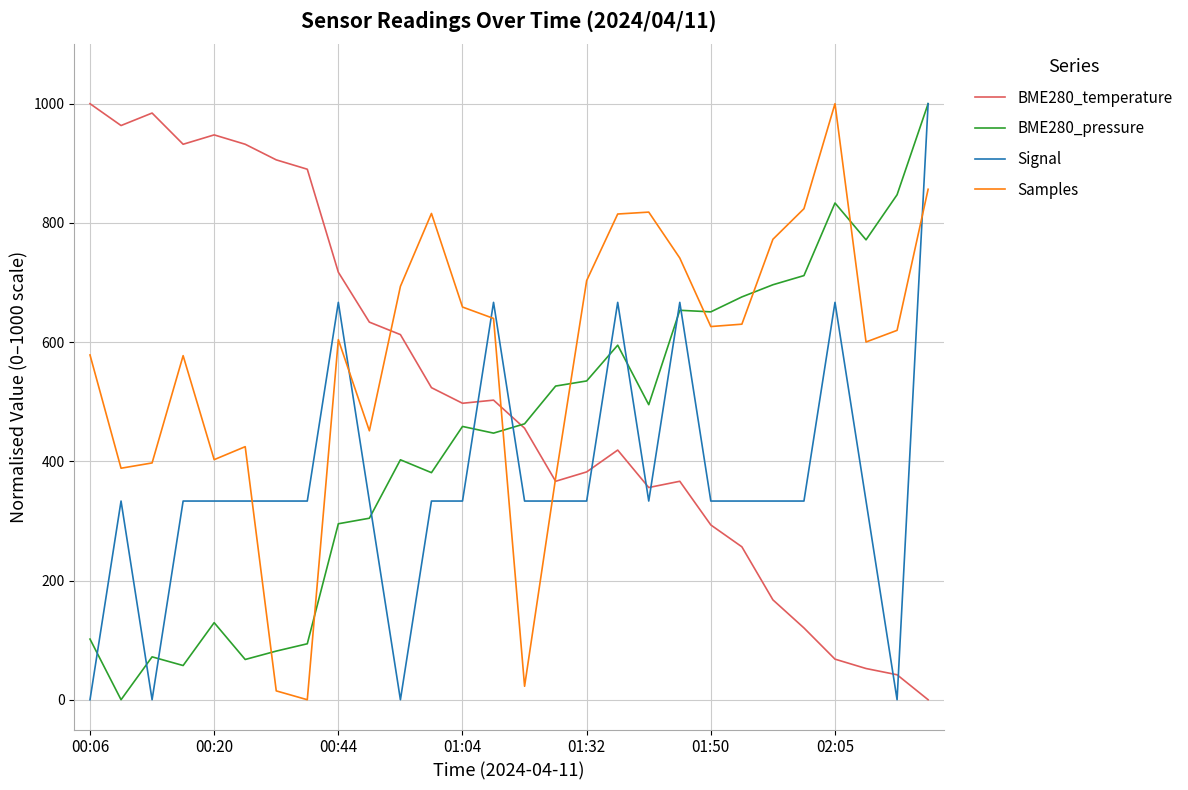

What is the highest value of the Samples series?

1000.0